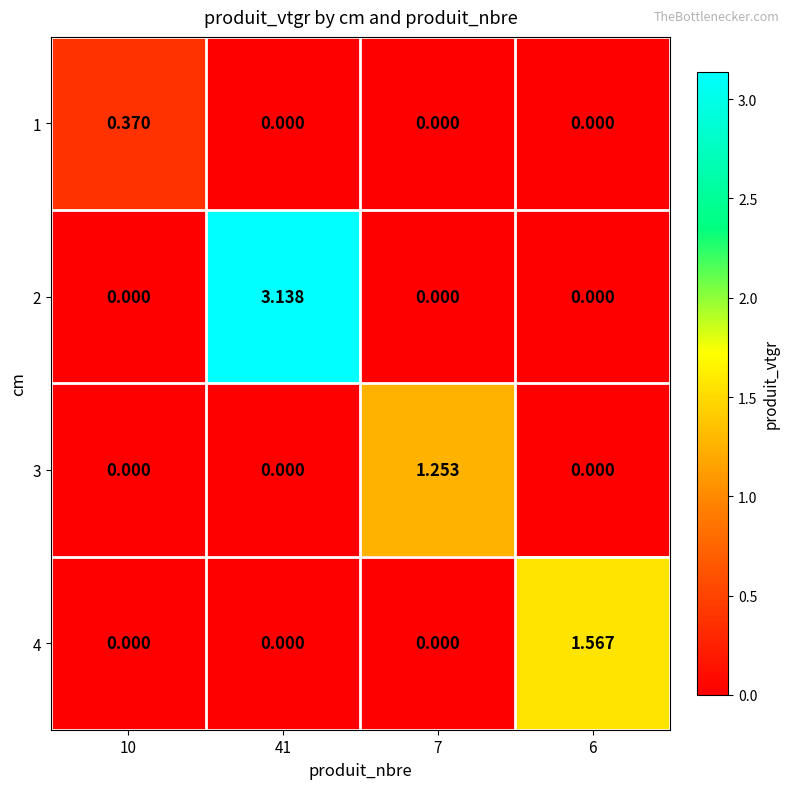

Between 41 and 7, which series saw the biggest shift?

2